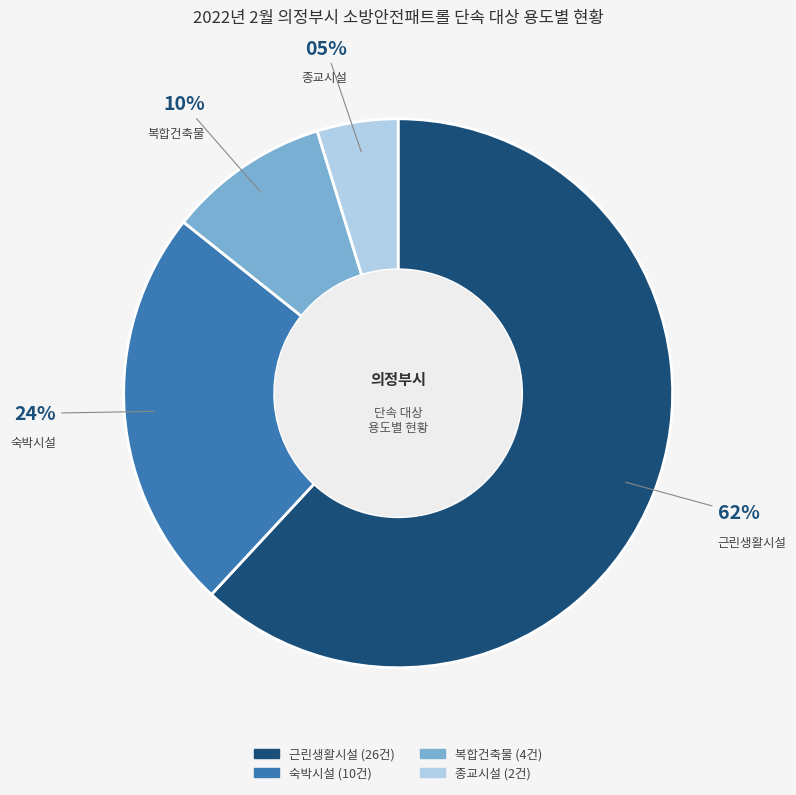

Which category has the biggest portion of the pie?

근린생활시설